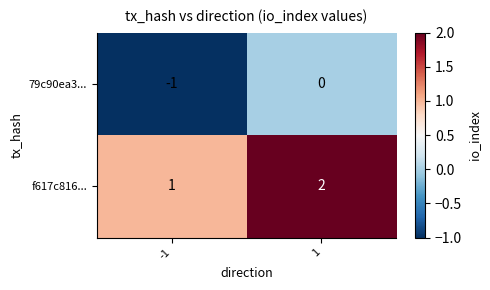

What is the sum of the f617c816... values at 1 and -1?

3